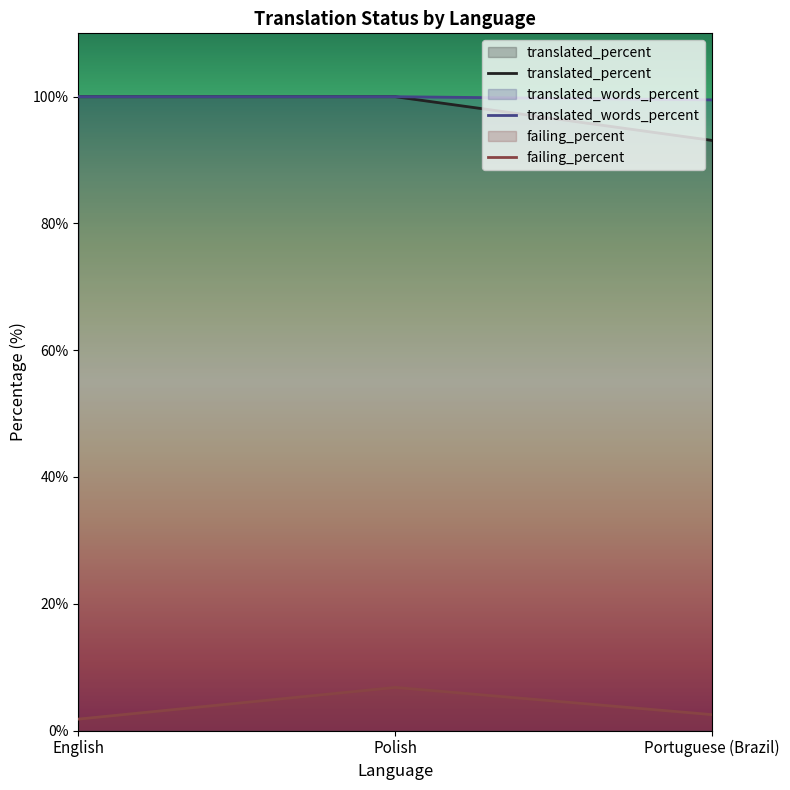

What is the sum of all failing_percent values?

11.1